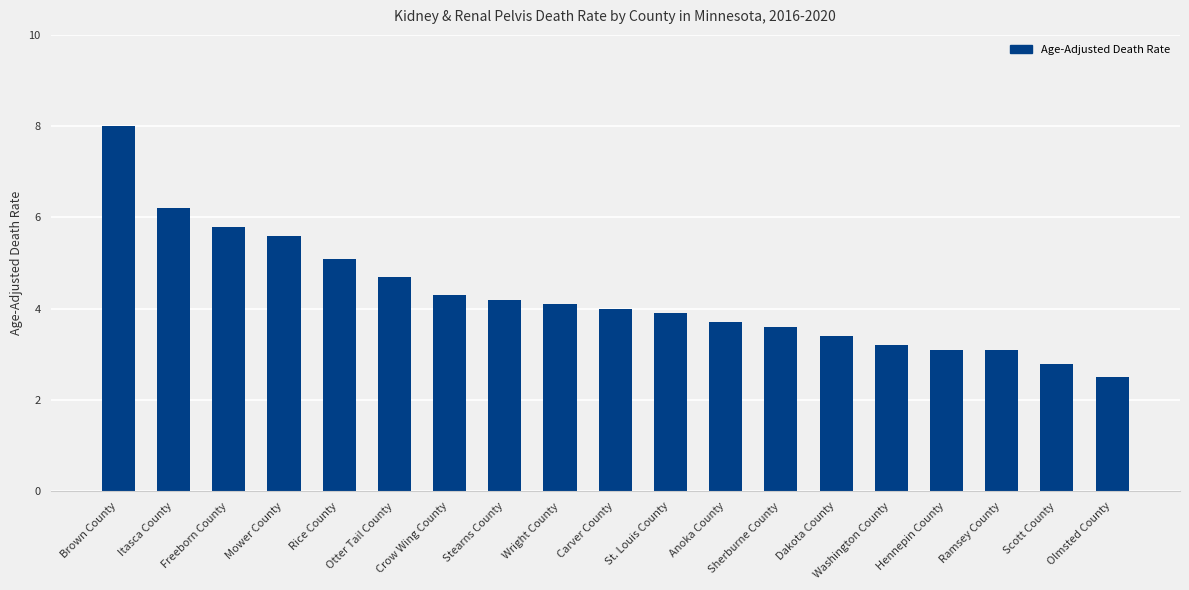

Reading left to right, what are all the values shown in this chart?

8.0	6.2	5.8	5.6	5.1	4.7	4.3	4.2	4.1	4.0	3.9	3.7	3.6	3.4	3.2	3.1	3.1	2.8	2.5